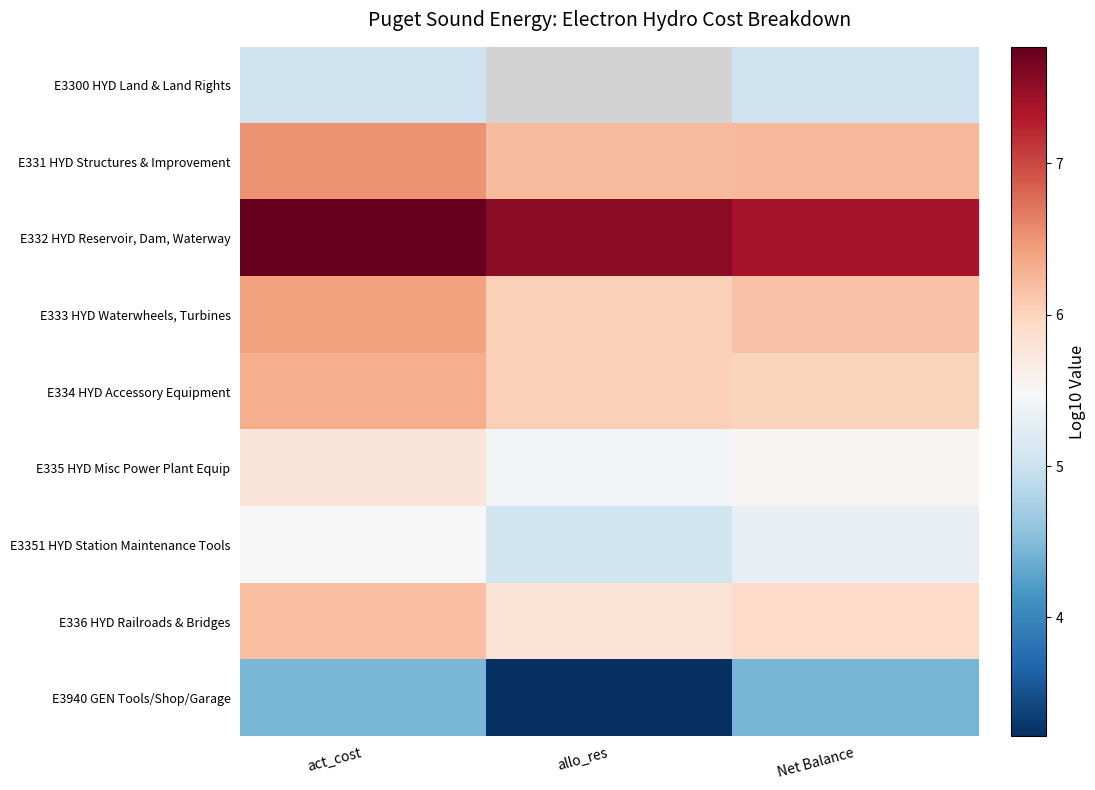

Which has a higher value, Net Balance or allo_res?

allo_res